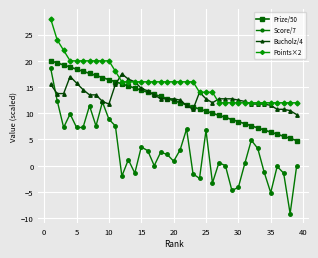

Which series has the largest total across all categories?

Points×2